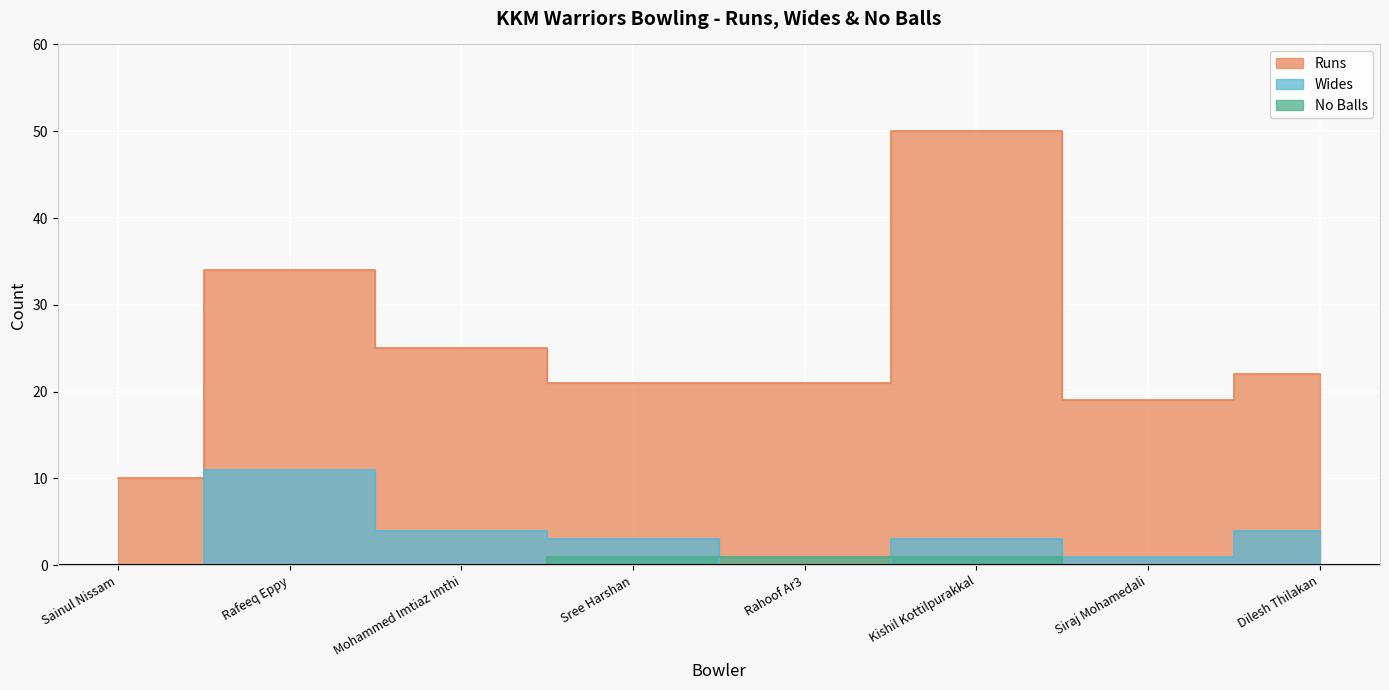

What is the minimum value for Runs?

10